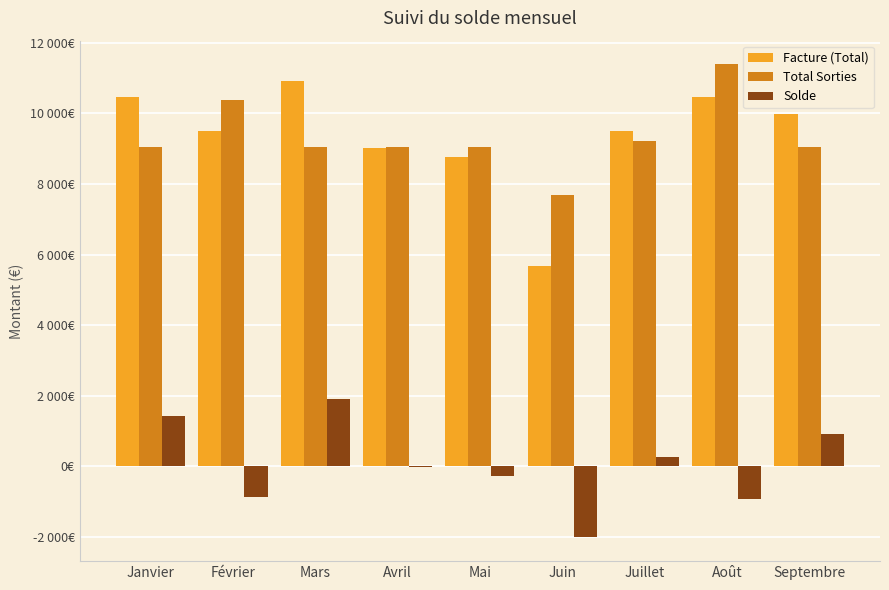

True or false: Solde has a value of -262.3 at Mai.

True